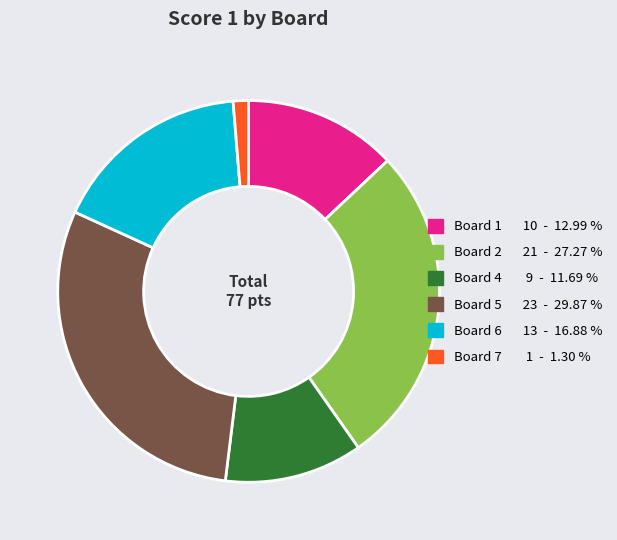

How many segments does this pie chart have?

6